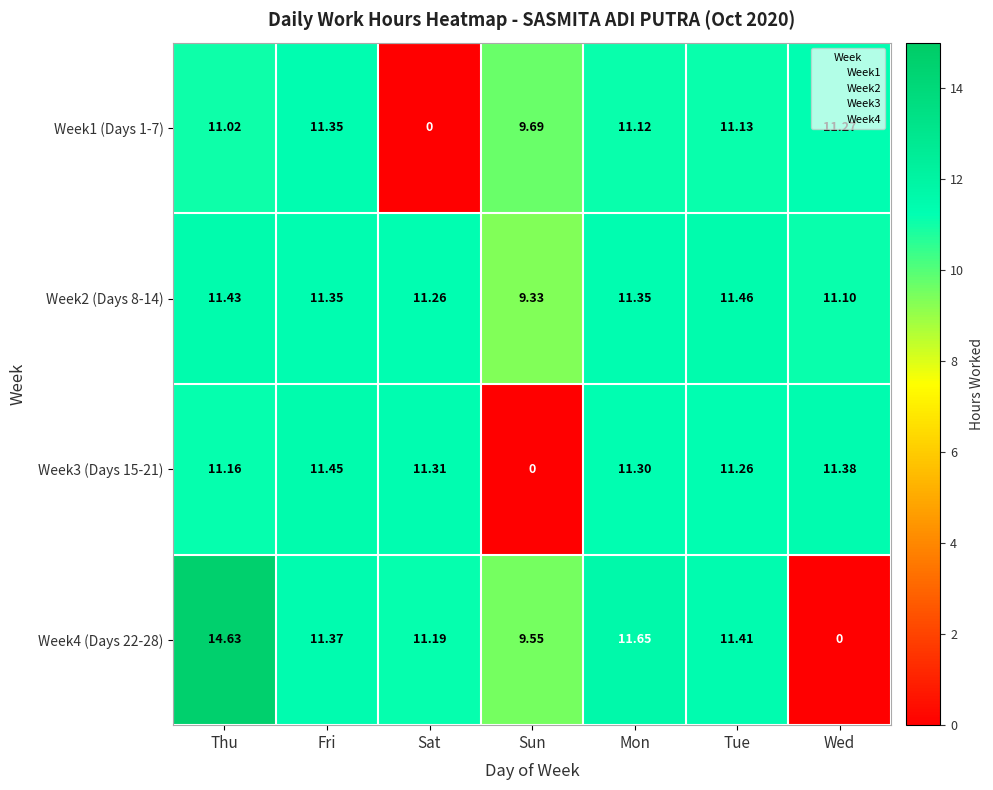

What is the maximum value shown in the chart?

14.6